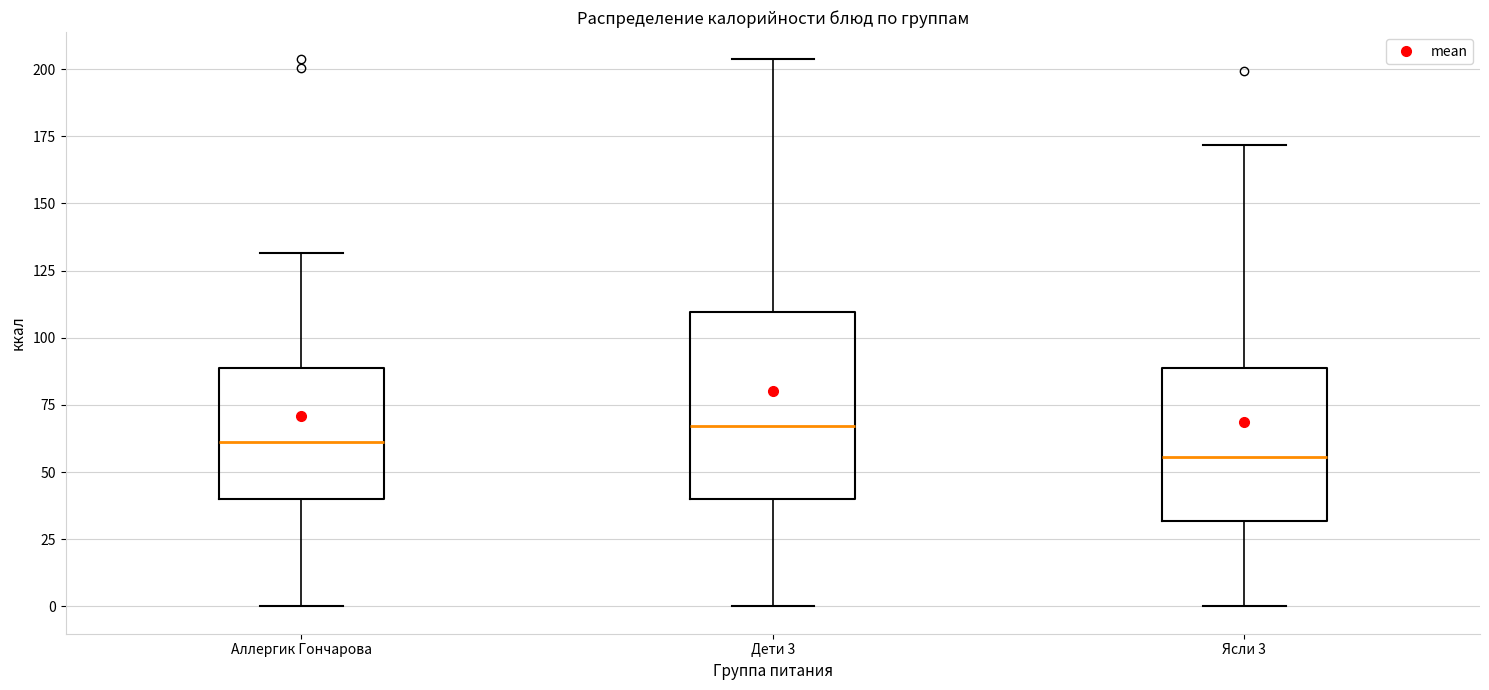

Reading left to right, transcribe this box plot: for each box, give where its median line is, the range the box spans, and where its two whiskers end, as read against the y-axis. The values are not printed on the chart, so give them approximately, as read against the axis.

Аллергик Гончарова: median 60, box 40 to 90, whiskers 0 to 130
Дети 3: median 65, box 40 to 110, whiskers 0 to 205
Ясли 3: median 55, box 30 to 90, whiskers 0 to 170